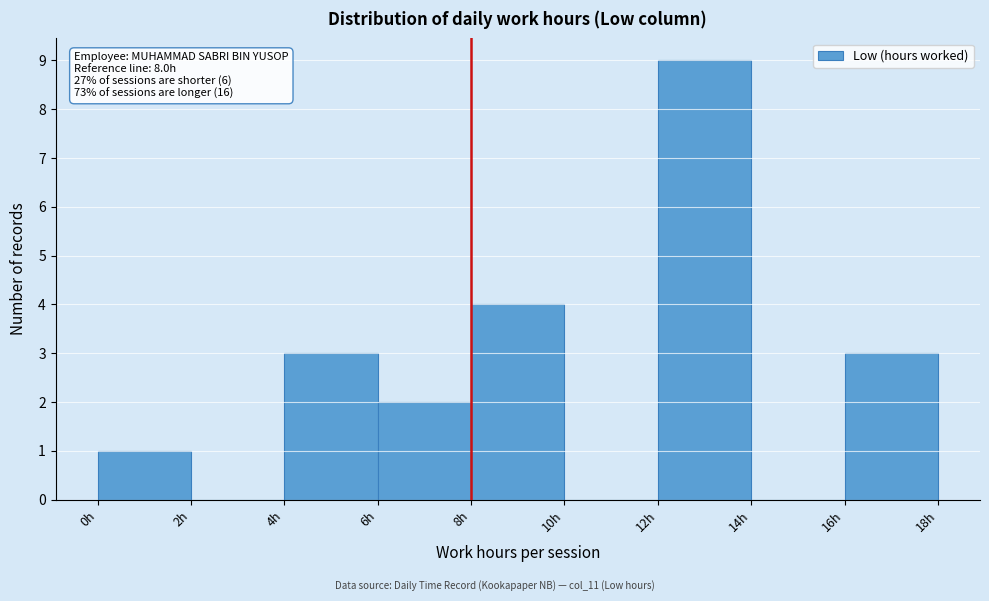

Over which range of the x-axis is the bar tallest?

12 to 14